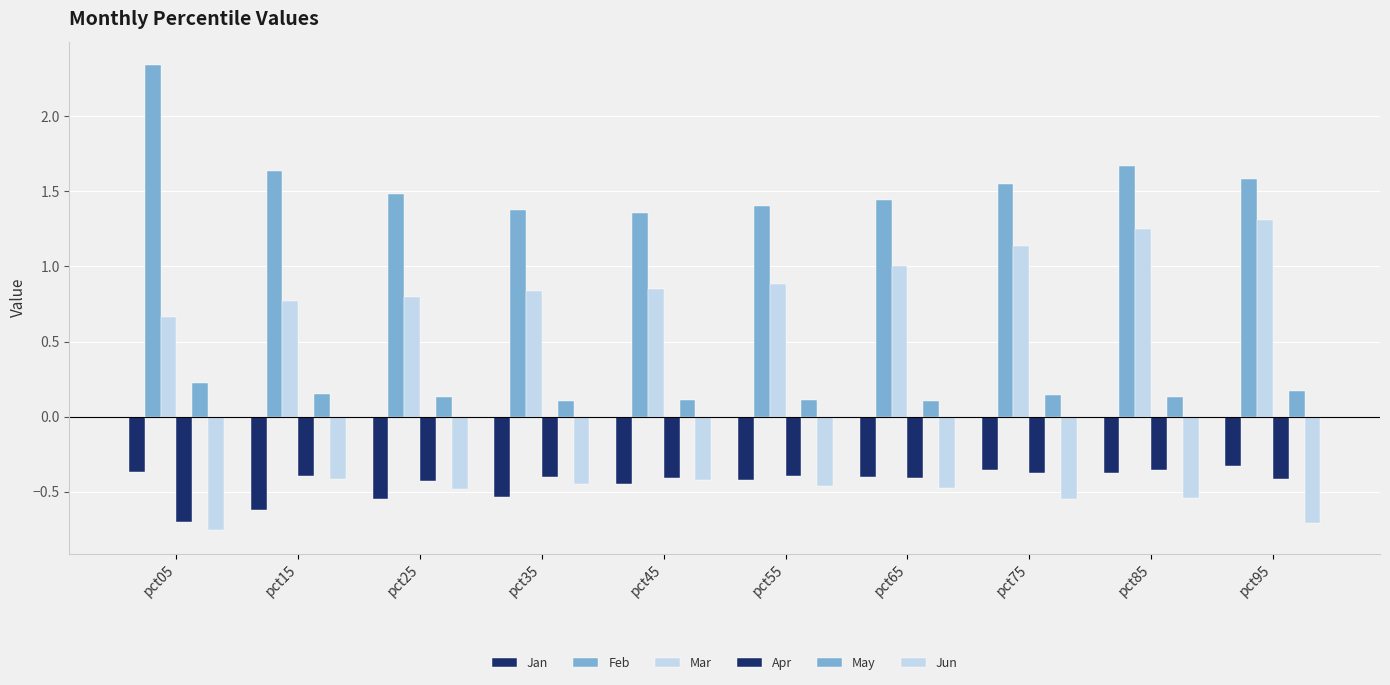

How many data points does each series have?

10